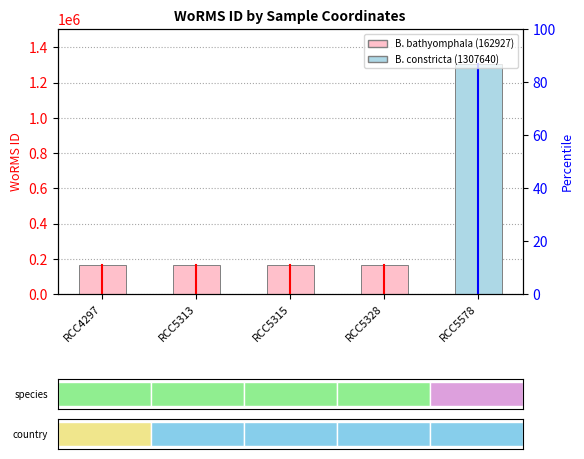

Where is the data nearest to the value 735283?

RCC4297